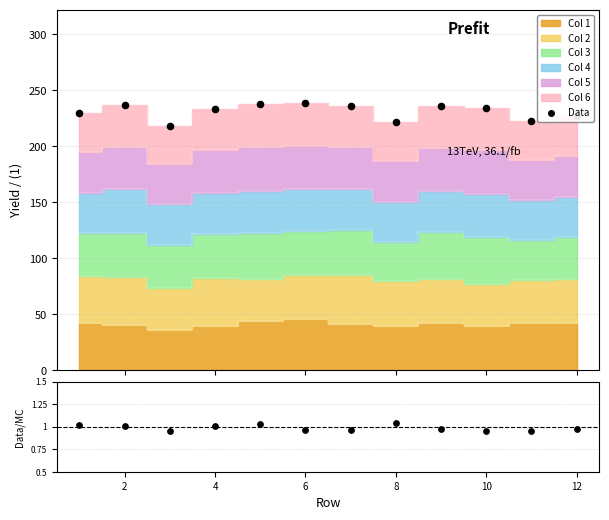

Which has a higher value, 4 or 9?

9